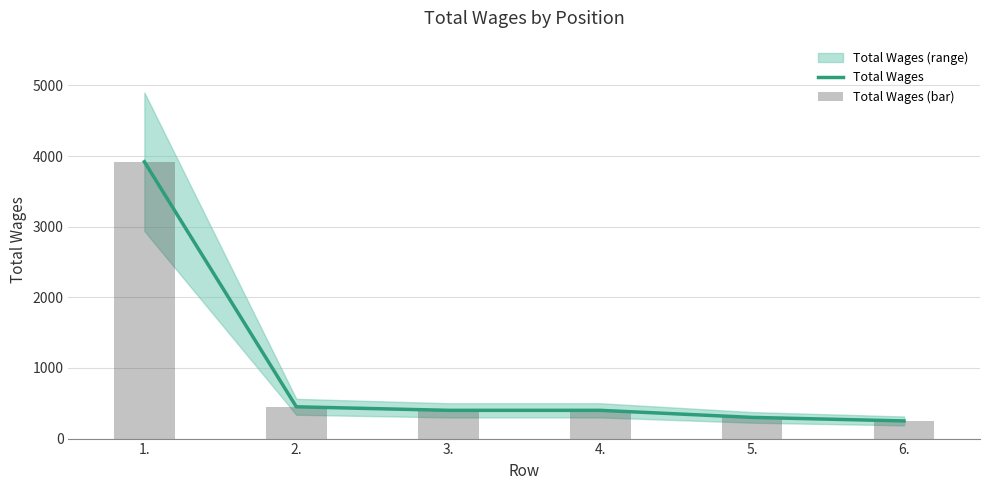

Reading left to right, what are all the values shown in this chart?

Total Wages: 1.=3919	2.=450	3.=400	4.=400	5.=300	6.=250
Total Wages (bar): 1.=3919	2.=450	3.=400	4.=400	5.=300	6.=250